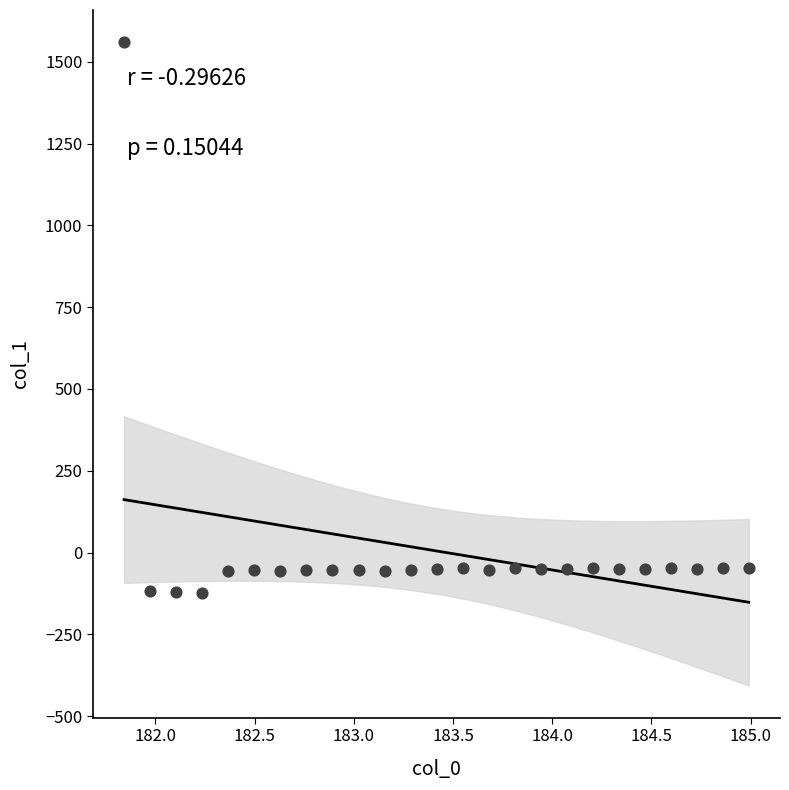

What is the range of X values (max minus min)?

3.1